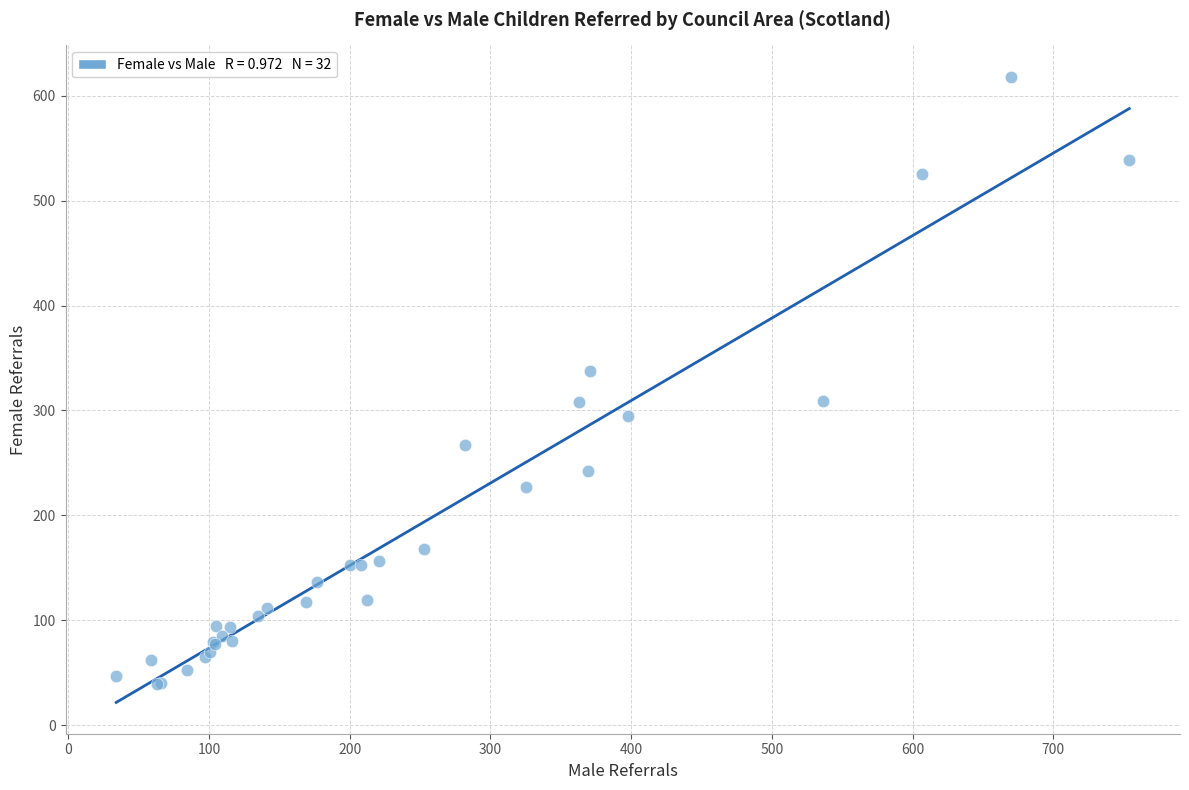

What Y value in the scatter plot is closest to 328?

338